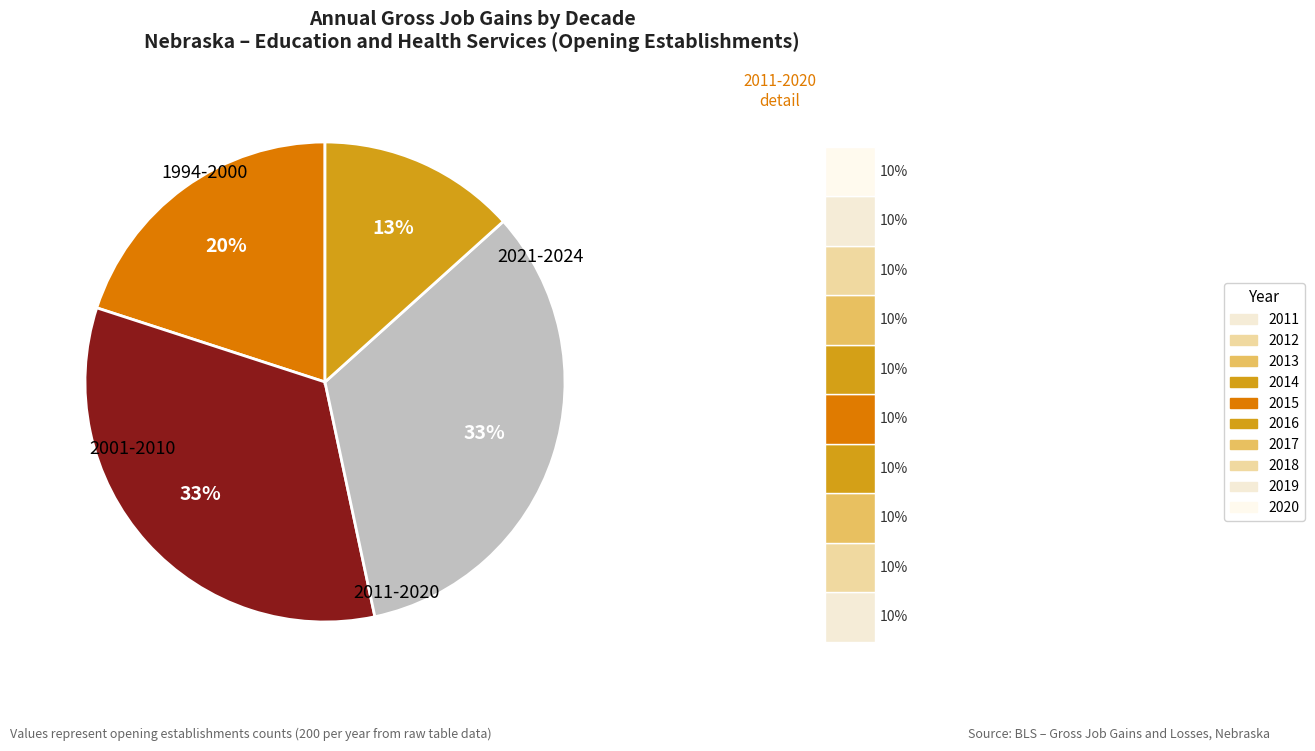

Which series has the largest range (max minus min)?

Gross job gains - Opening establishments